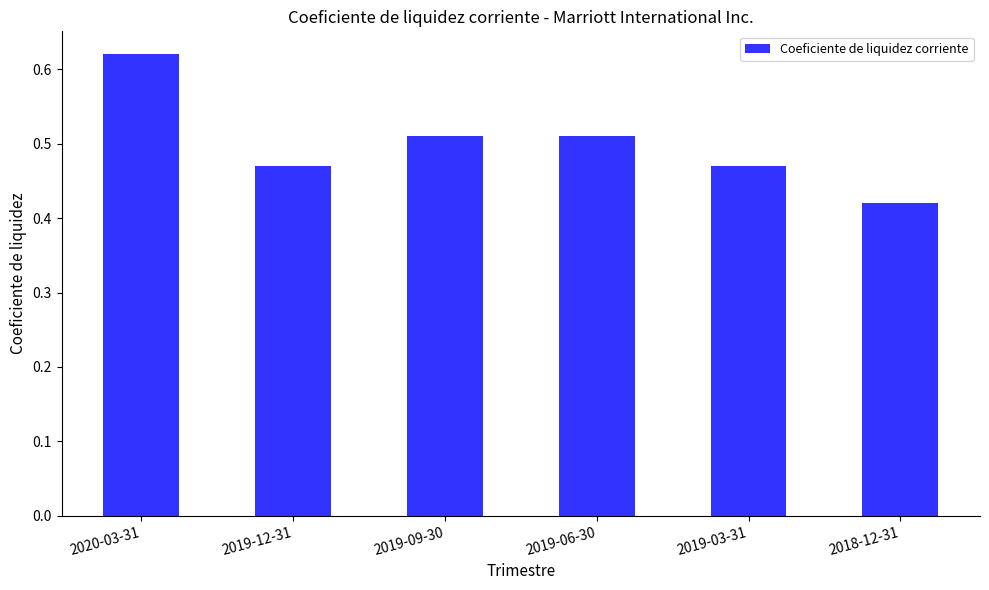

How many categories are shown in the chart?

6